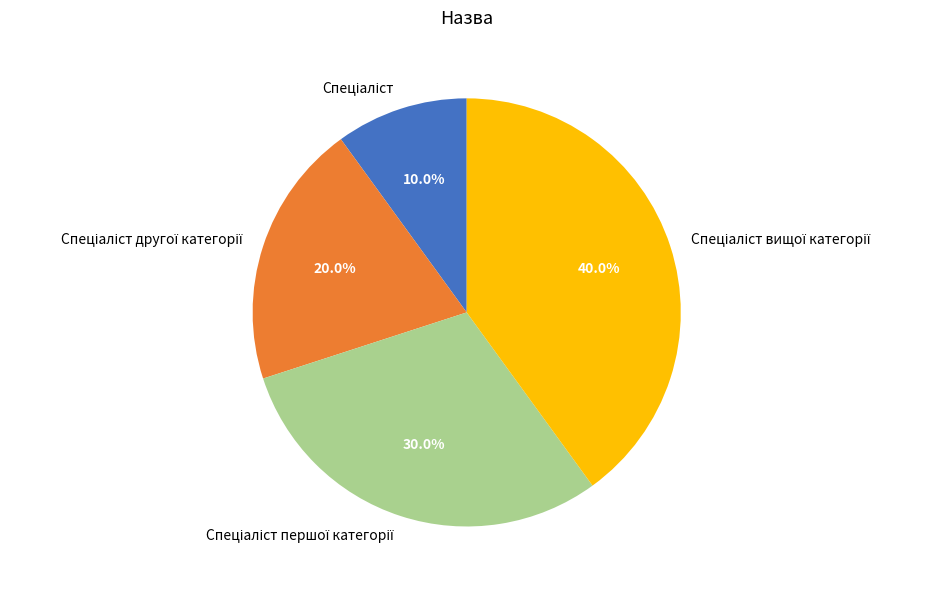

Is there any slice that represents more than half of the pie?

No